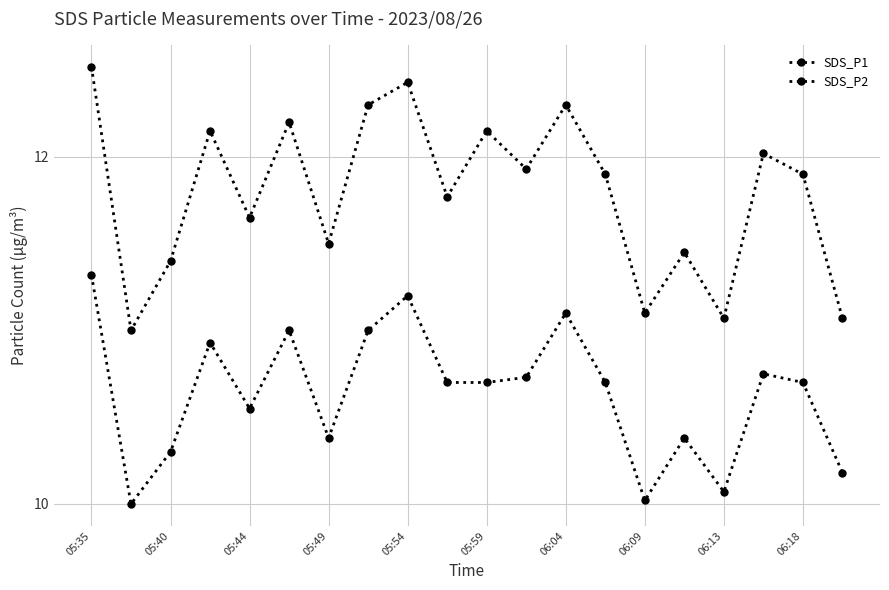

Does the chart display data point markers on the line(s)?

Yes